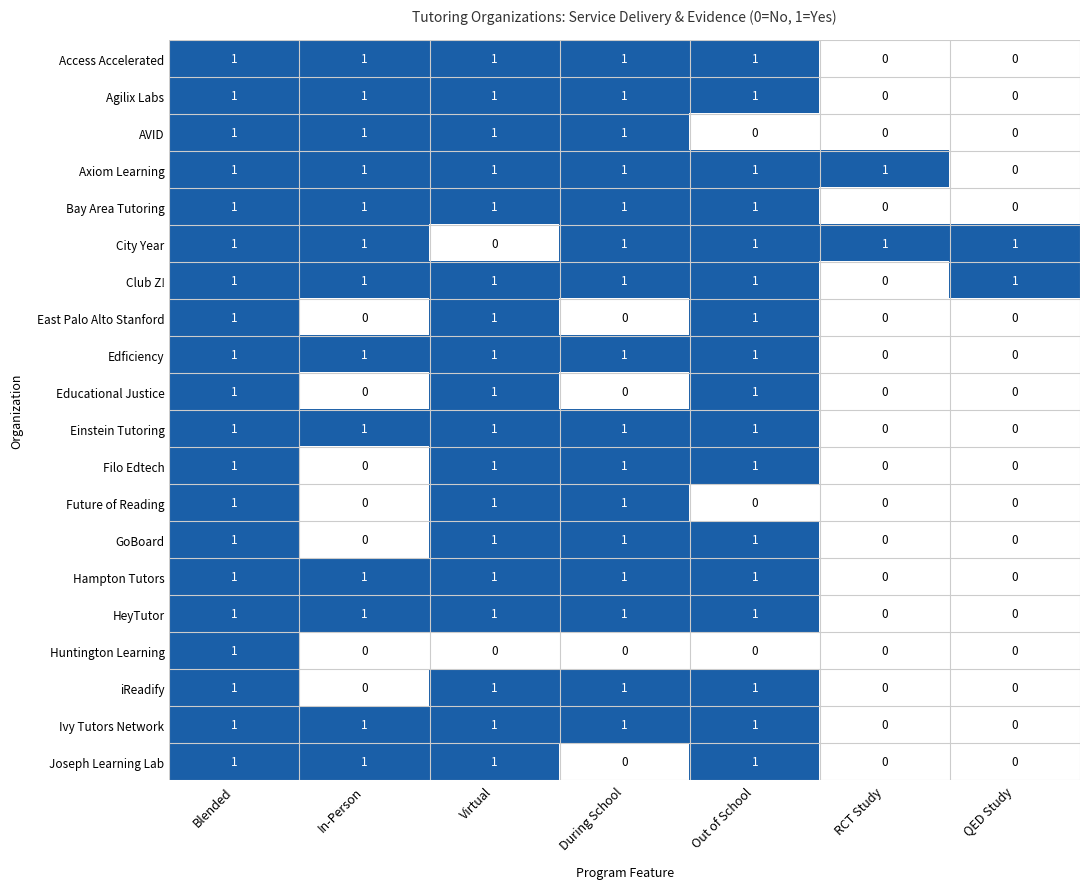

How many Huntington Learning values are between 0 and 1?

7